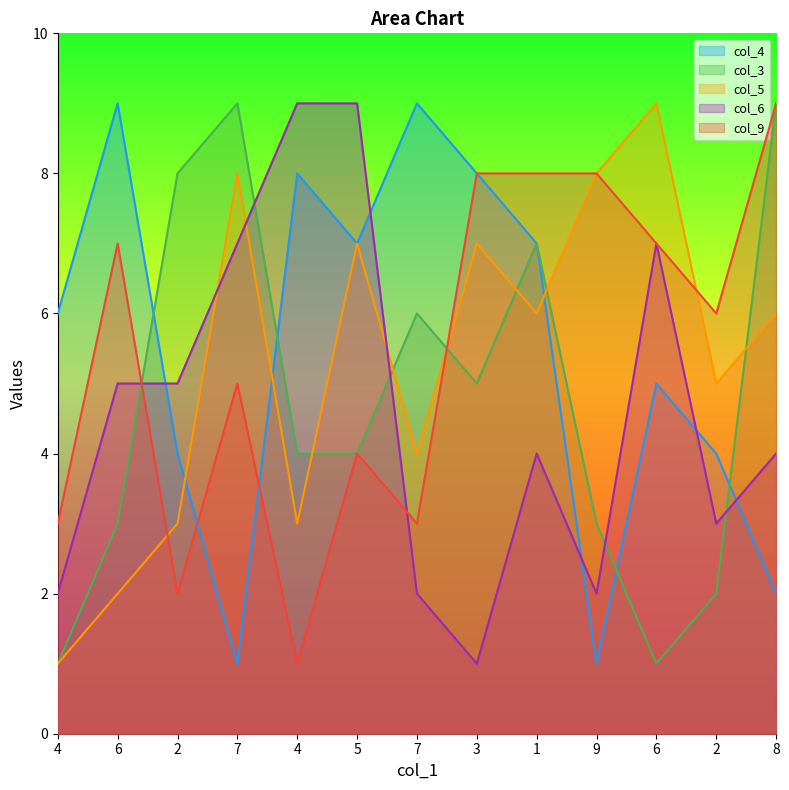

Where does the col_5 series first go above 6?

7